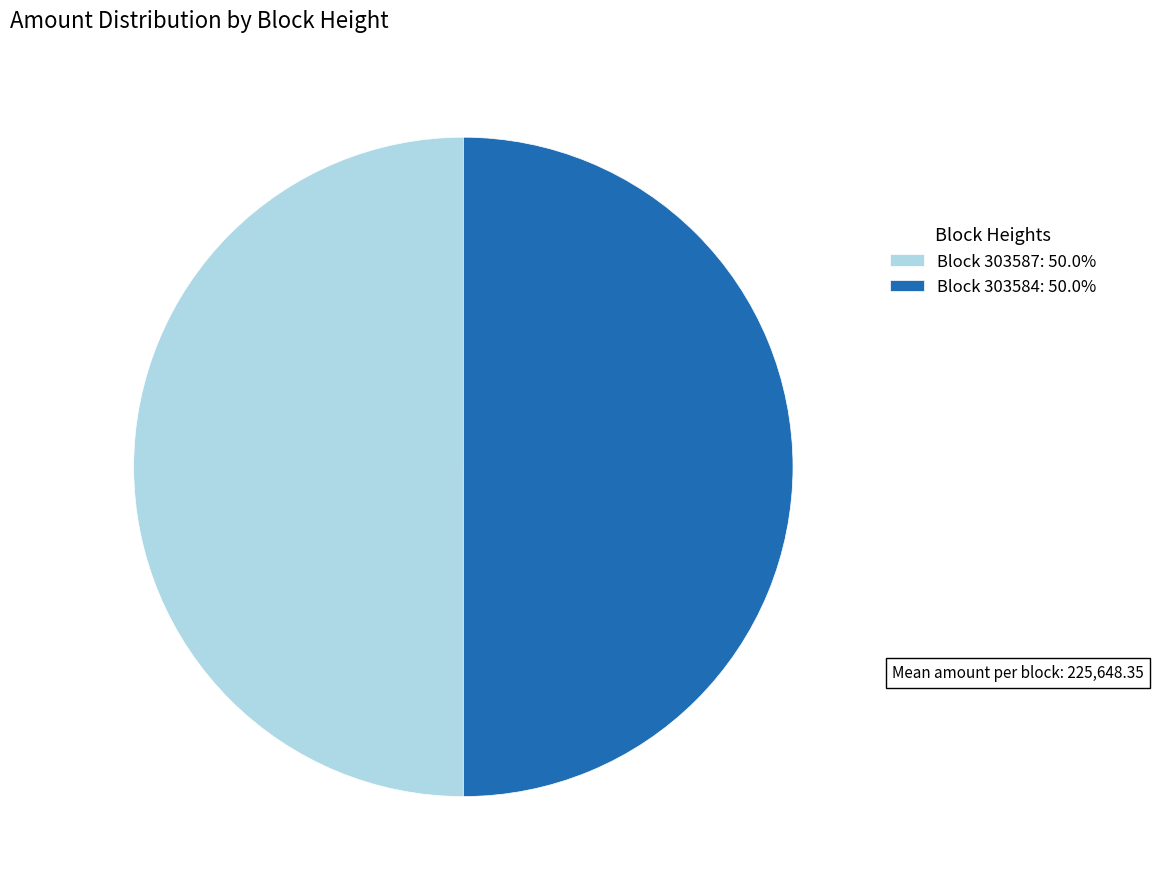

What is the ratio of the value at Block 303584: 50.0% to the value at Block 303587: 50.0%?

1.0